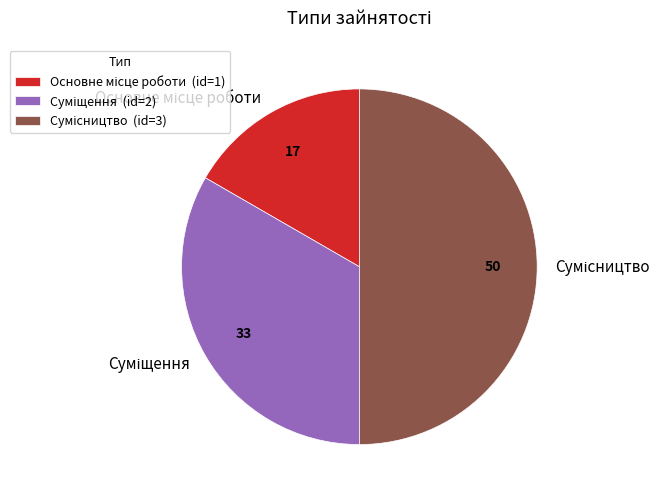

How many segments does this pie chart have?

3